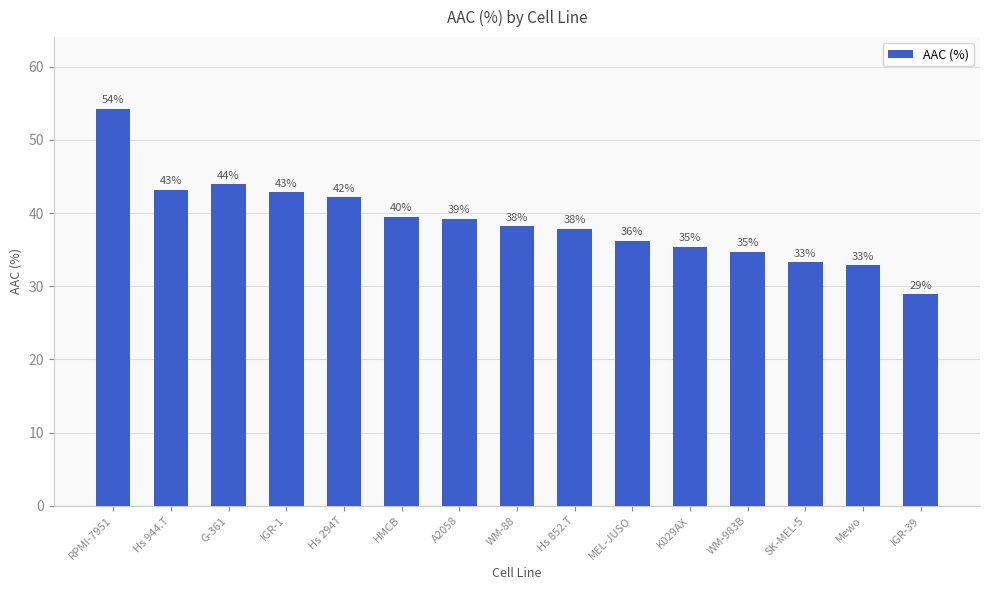

Where does the data first go above 38?

RPMI-7951